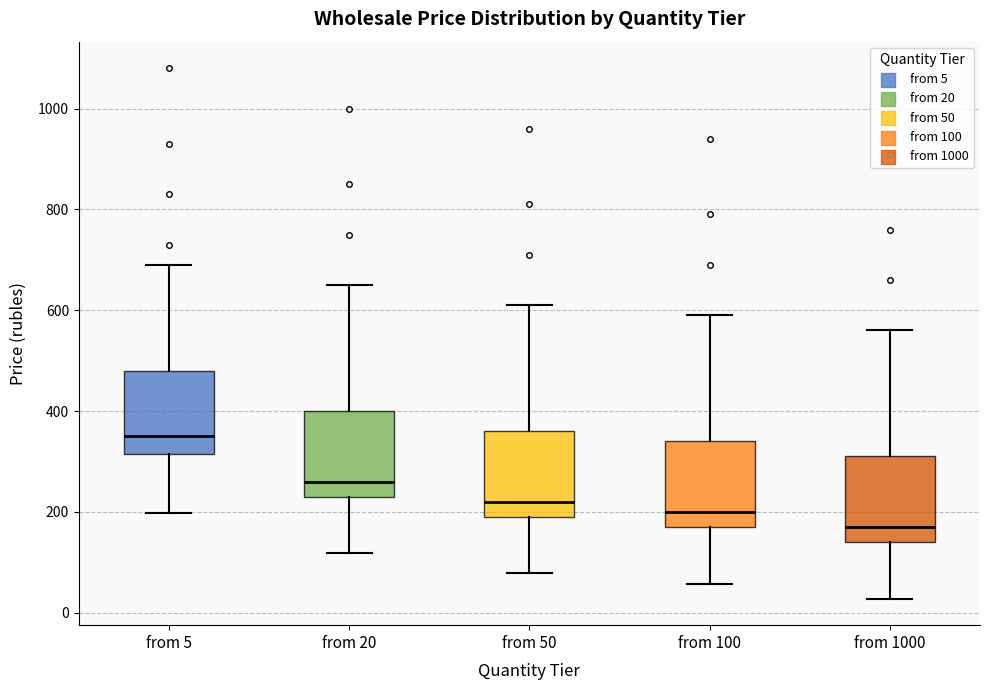

Where does the upper whisker of the box for from 100 end on the y-axis? The values are not printed on the chart, so give them approximately, as read against the axis.

600